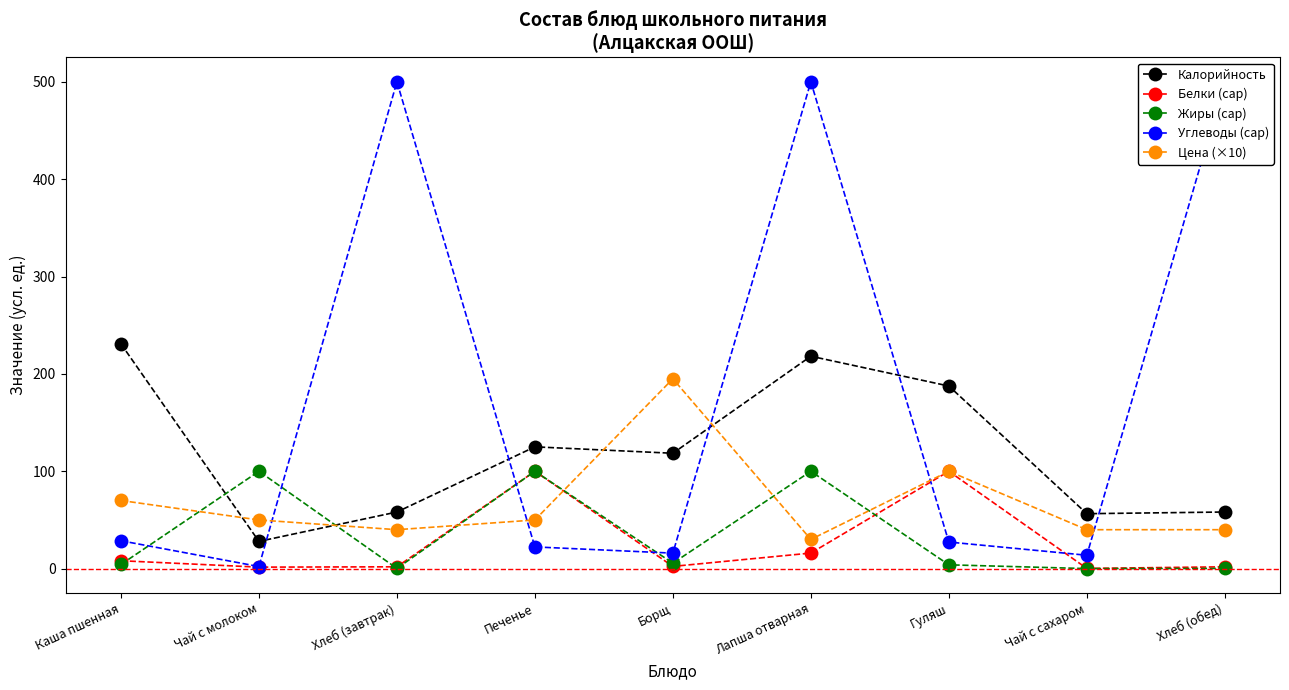

What is the difference between the maximum and minimum values in the Цена (×10) series?

165.0